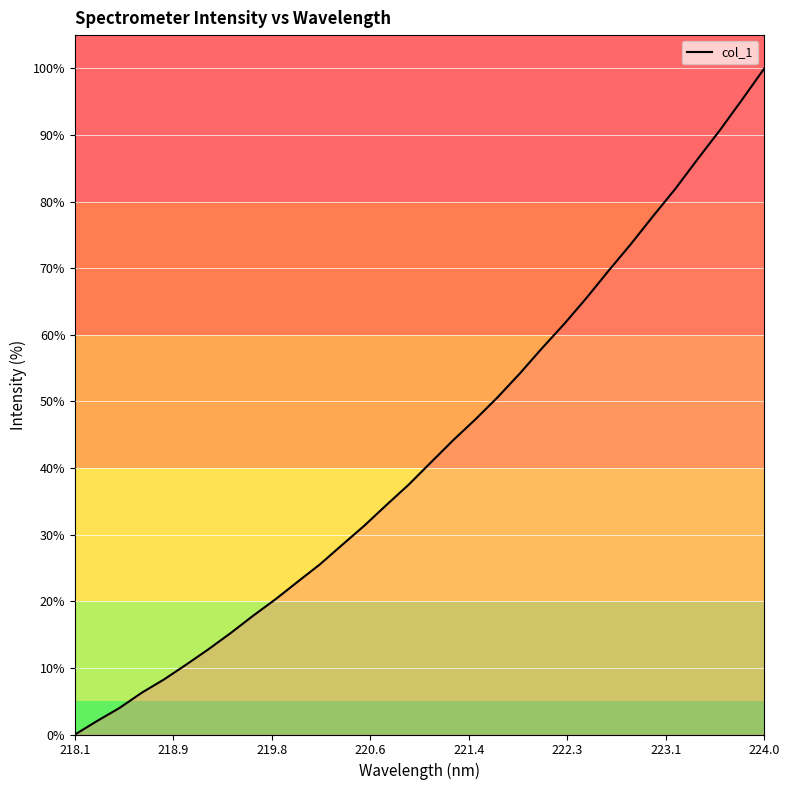

Reading right to left, what are all the values shown in this chart?

100.0	95.3	90.7	86.4	82.0	77.9	73.7	69.7	65.6	61.7	58.0	54.2	50.6	47.3	44.2	40.9	37.5	34.5	31.4	28.5	25.5	22.9	20.3	17.8	15.2	12.8	10.5	8.3	6.3	4.0	2.0	0.0